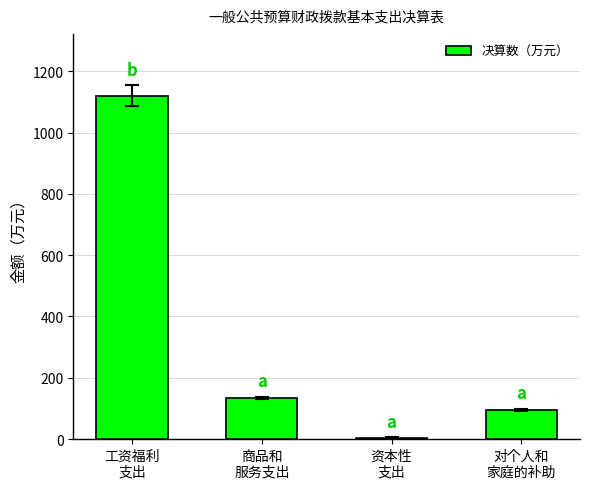

Between 资本性
支出 and 商品和
服务支出, which is larger?

商品和
服务支出